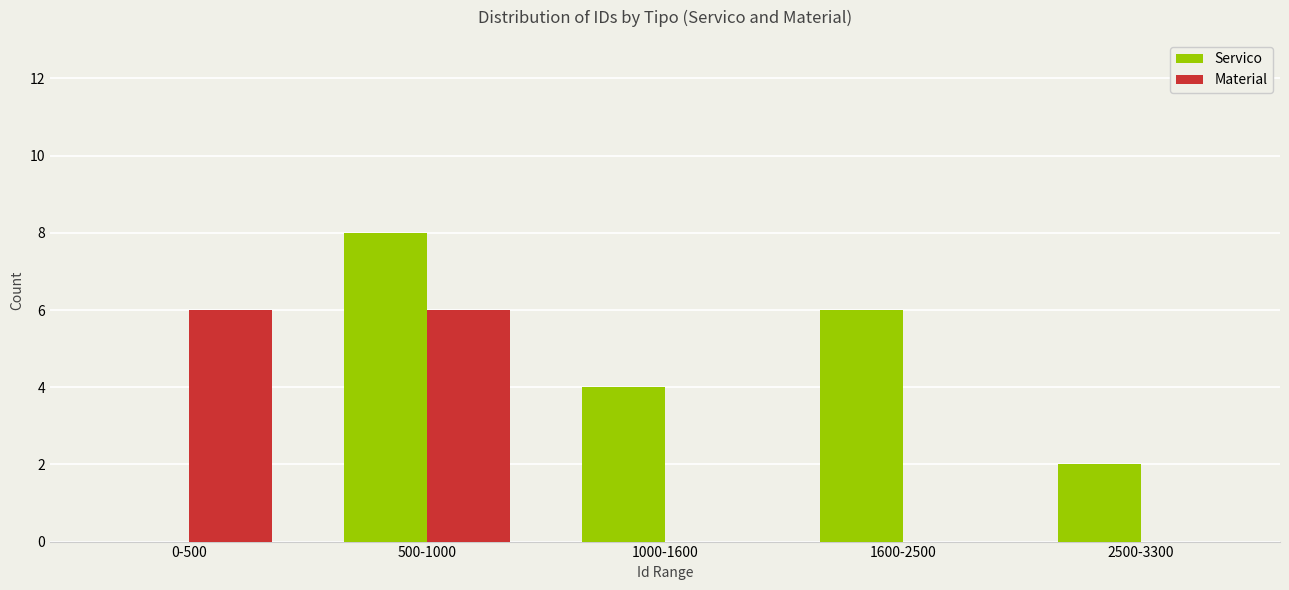

What is the sum of all Material values?

12